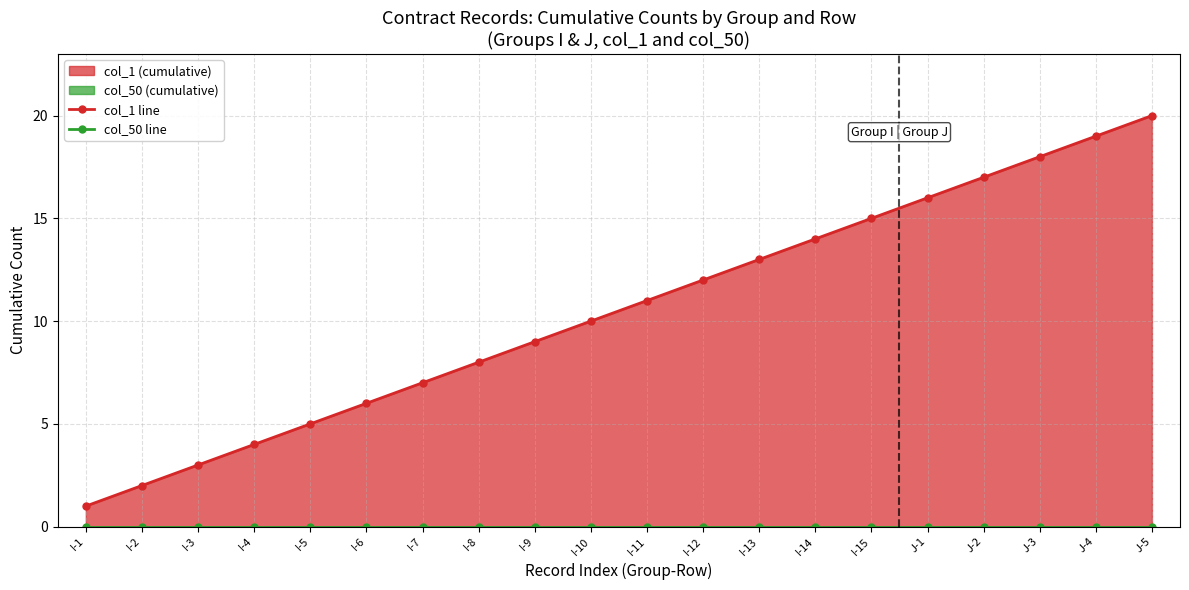

Which has a higher value, I-10 or I-12?

I-12